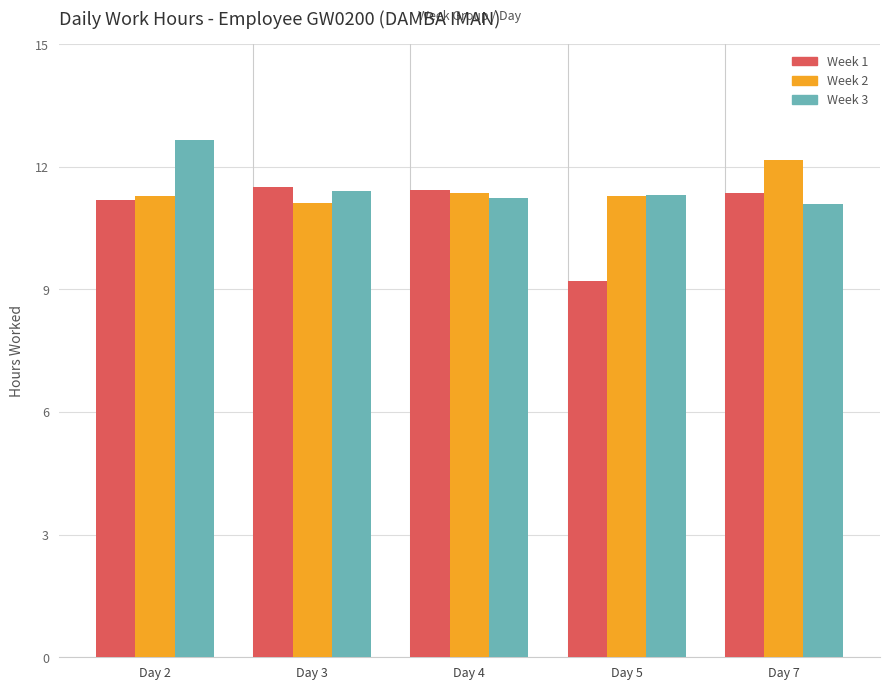

What is the greatest value displayed?

12.7